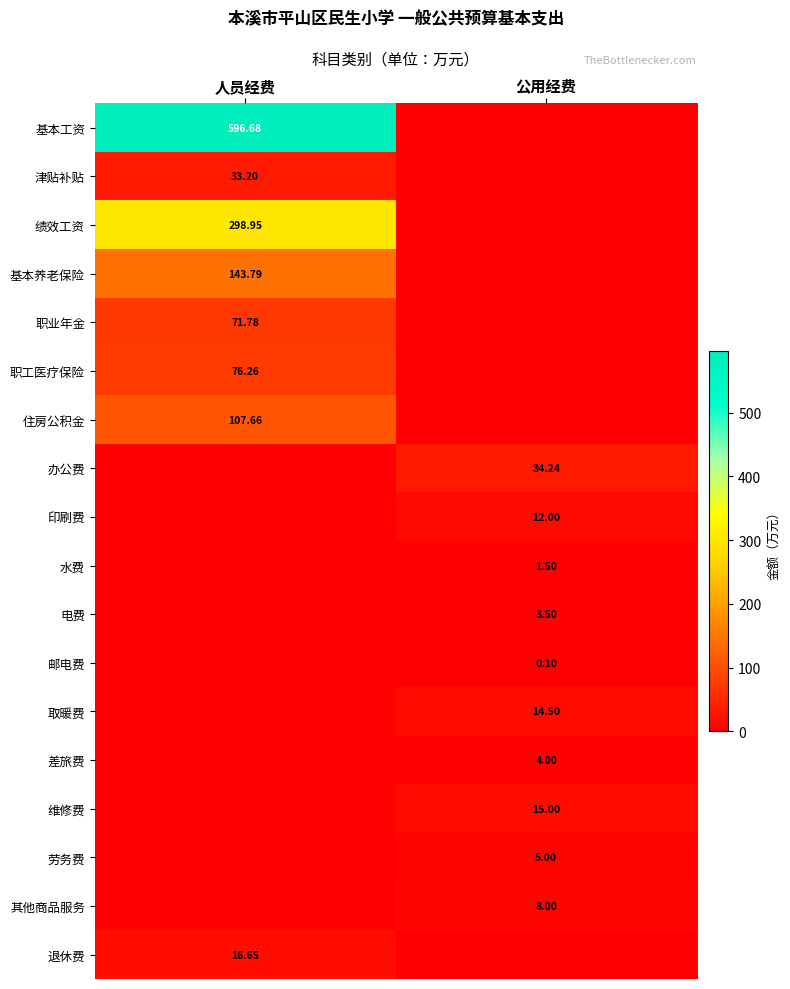

At which category is the sum across all series the highest?

人员经费